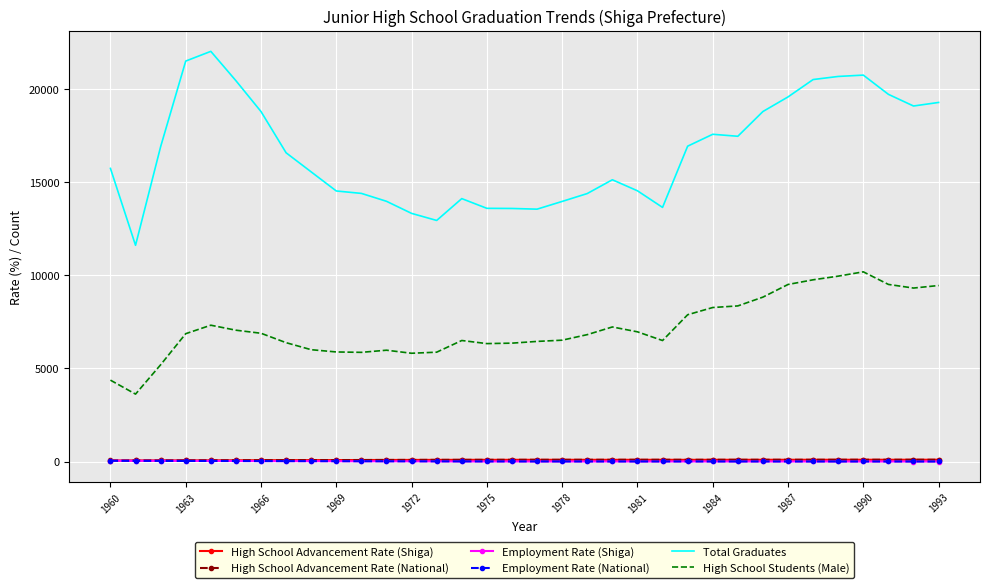

Which series has the widest spread of values?

Total Graduates